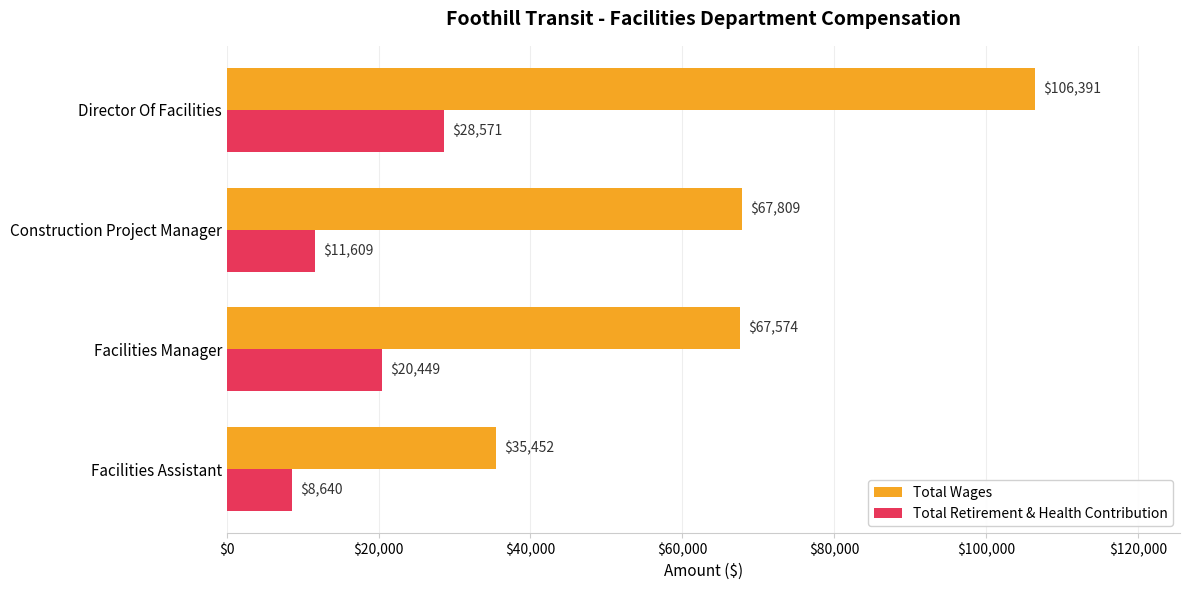

At which category is the sum across all series the highest?

Director Of Facilities